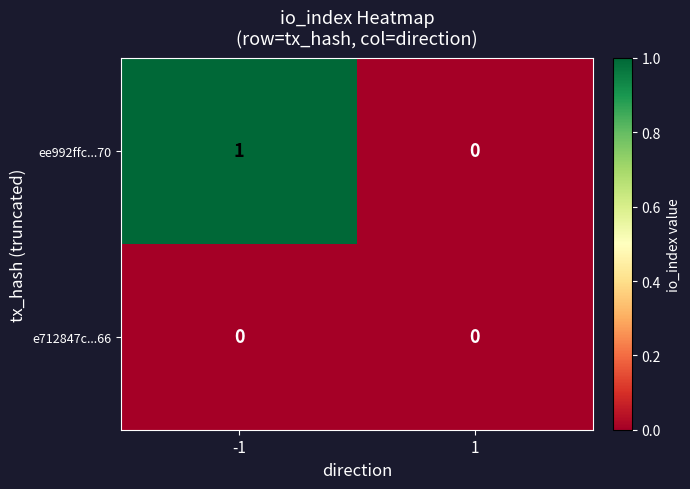

List the series in order of their overall mean, lowest first.

e712847c...66, ee992ffc...70